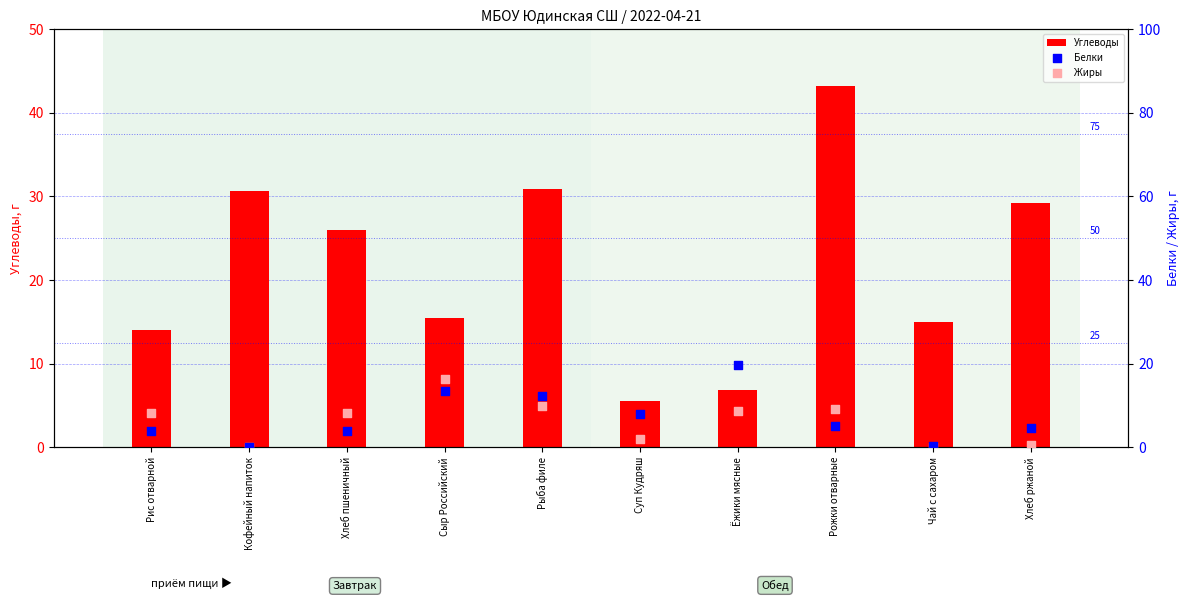

Which series has the widest spread of Y values?

Углеводы